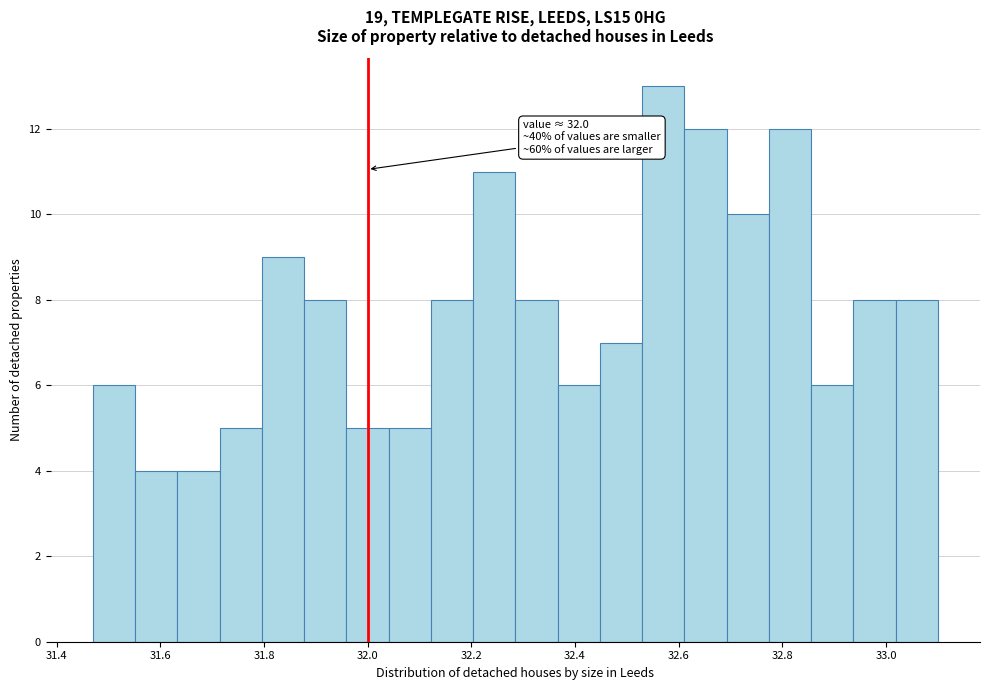

Over which range of the x-axis is the bar tallest?

32.52 to 32.62